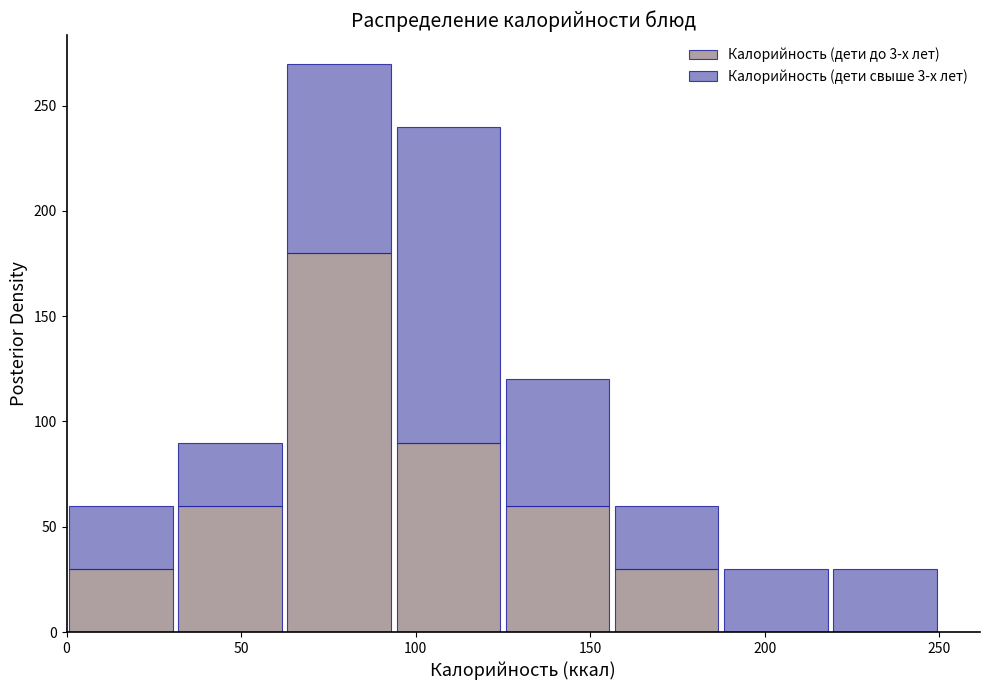

Which range on the x-axis has the tallest stacked bar (by total height)?

65 to 95